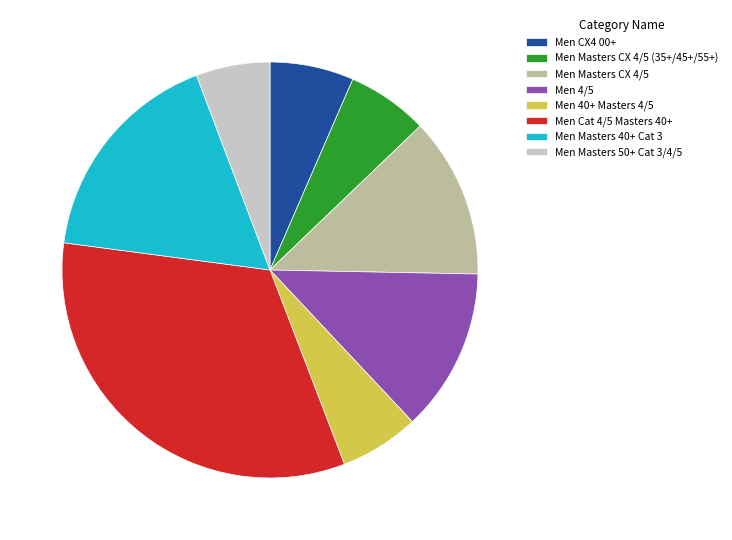

Approximately how many times larger is the value at Men Cat 4/5 Masters 40+ compared to Men Masters CX 4/5 (35+/45+/55+)?

5.2